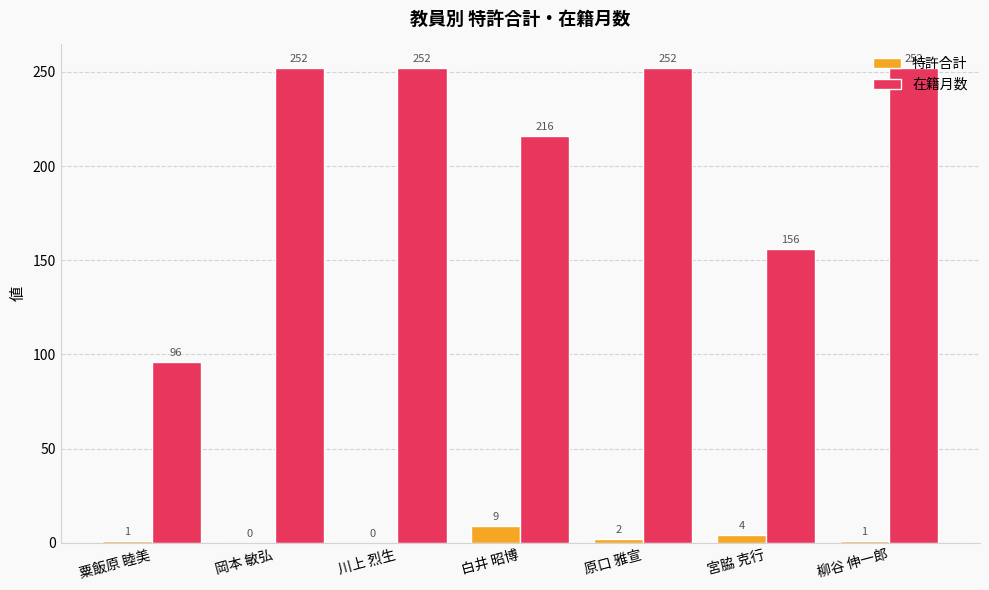

What is the approximate value of 在籍月数 at 粟飯原 睦美, to the nearest 50?

100